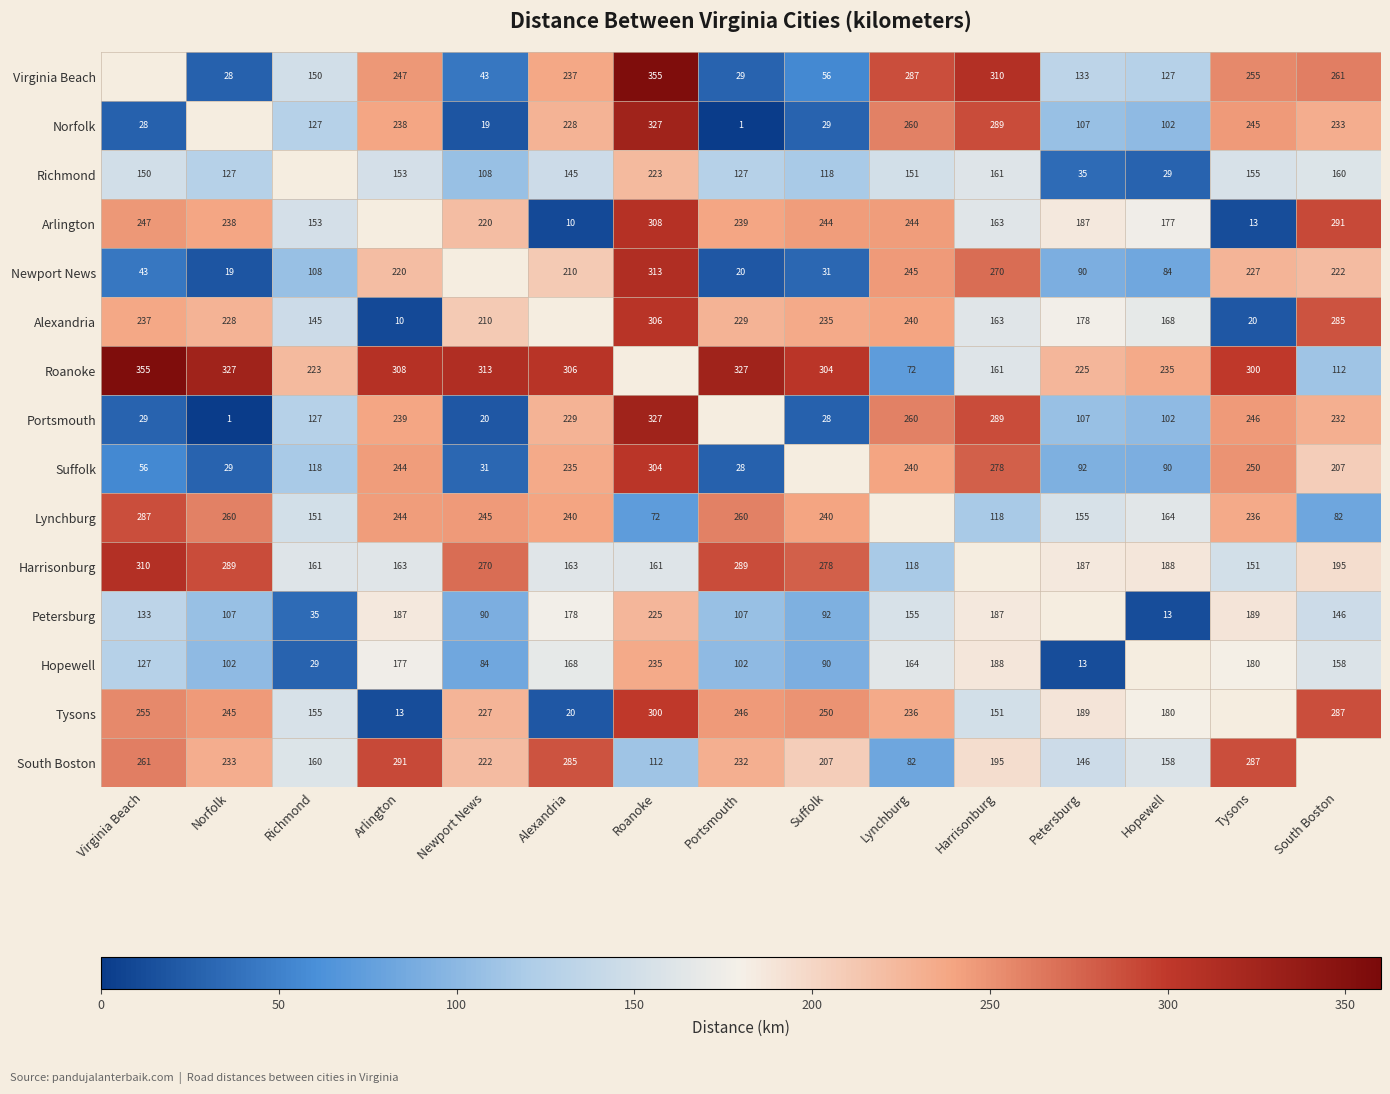

Is the value of Tysons at Roanoke greater than the value of Arlington at Portsmouth?

Yes